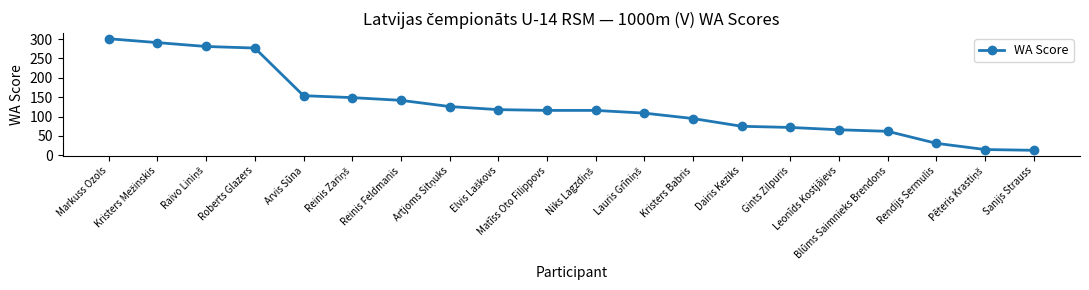

What is the value of the 3rd point from the left?

281